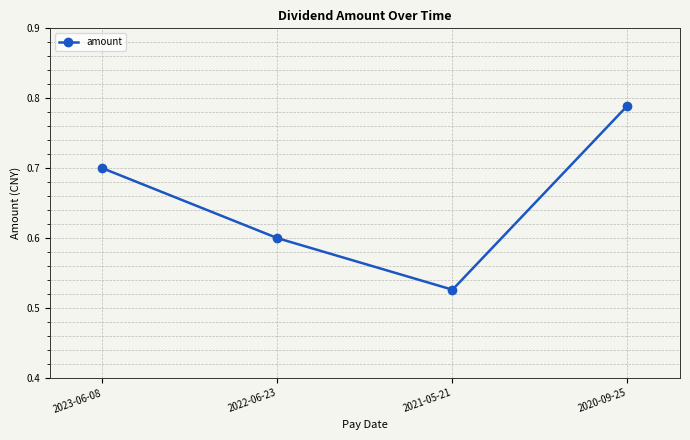

Is it true that the value at 2020-09-25 is 1.3?

False